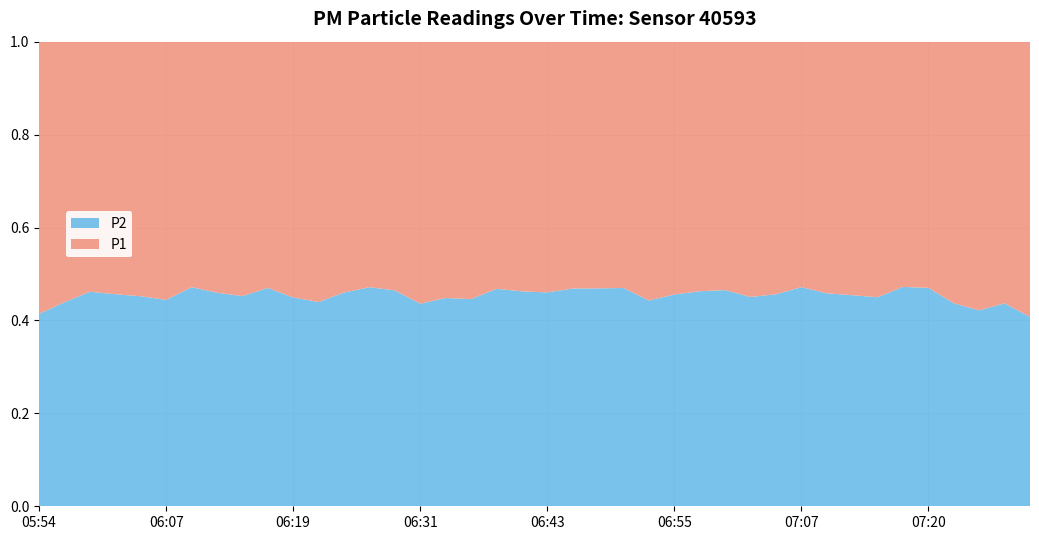

Reading left to right, list all the values displayed in this chart.

P1: 05:54=22.7	05:57=20.2	05:59=19.2	06:02=19.1	06:04=21.1	06:07=20.4	06:09=18.6	06:11=19.0	06:14=19.8	06:16=18.3	06:19=19.1	06:21=19.9	06:24=17.8	06:26=17.0	06:28=17.4	06:31=20.2	06:33=18.1	06:36=17.4	06:38=16.4	06:41=18.5	06:43=16.9	06:45=17.2	06:48=16.3	06:50=17.8	06:53=20.9	06:55=20.6	06:58=19.4	07:00=19.5	07:02=20.7	07:05=20.1	07:07=19.5	07:10=20.7	07:12=19.8	07:15=21.6	07:17=19.2	07:20=19.3	07:22=21.4	07:24=22.8	07:27=21.3	07:29=26.5
P2: 05:54=16.1	05:57=15.8	05:59=16.5	06:02=16.1	06:04=17.4	06:07=16.3	06:09=16.6	06:11=16.2	06:14=16.3	06:16=16.2	06:19=15.6	06:21=15.6	06:24=15.2	06:26=15.2	06:28=15.1	06:31=15.6	06:33=14.7	06:36=14.0	06:38=14.4	06:41=15.9	06:43=14.4	06:45=15.2	06:48=14.4	06:50=15.8	06:53=16.6	06:55=17.2	06:58=16.7	07:00=16.9	07:02=16.9	07:05=16.9	07:07=17.4	07:10=17.5	07:12=16.5	07:15=17.6	07:17=17.2	07:20=17.1	07:22=16.6	07:24=16.6	07:27=16.5	07:29=18.2